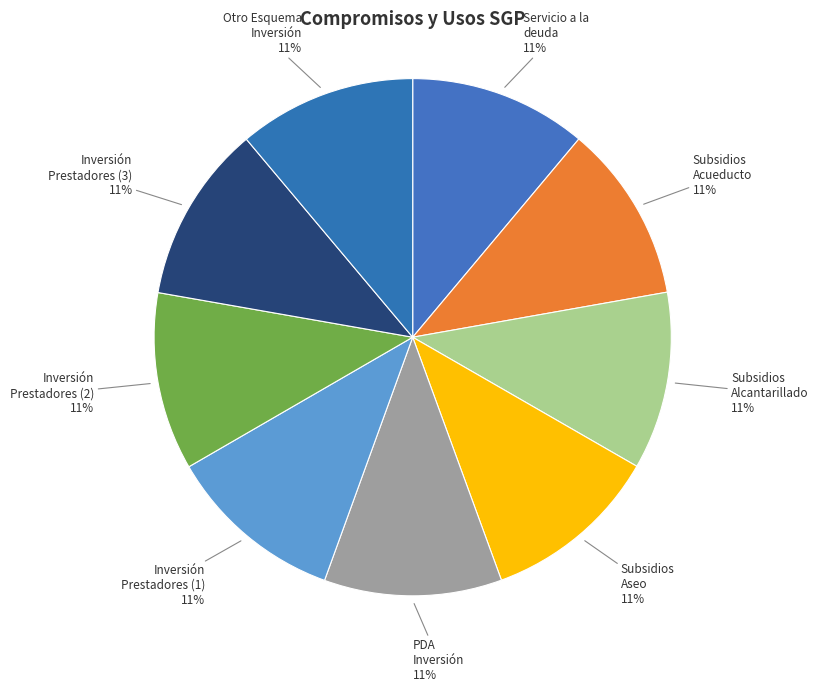

How many slices are in this pie chart?

9